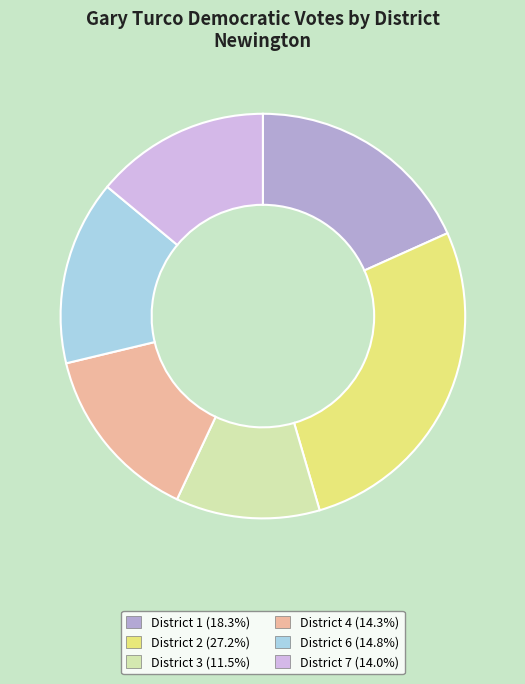

Does any single category account for the majority?

No